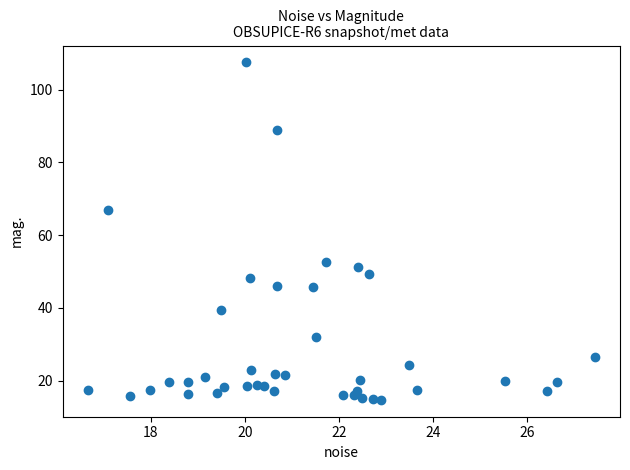

What Y value in the scatter plot is closest to 61?

67.0